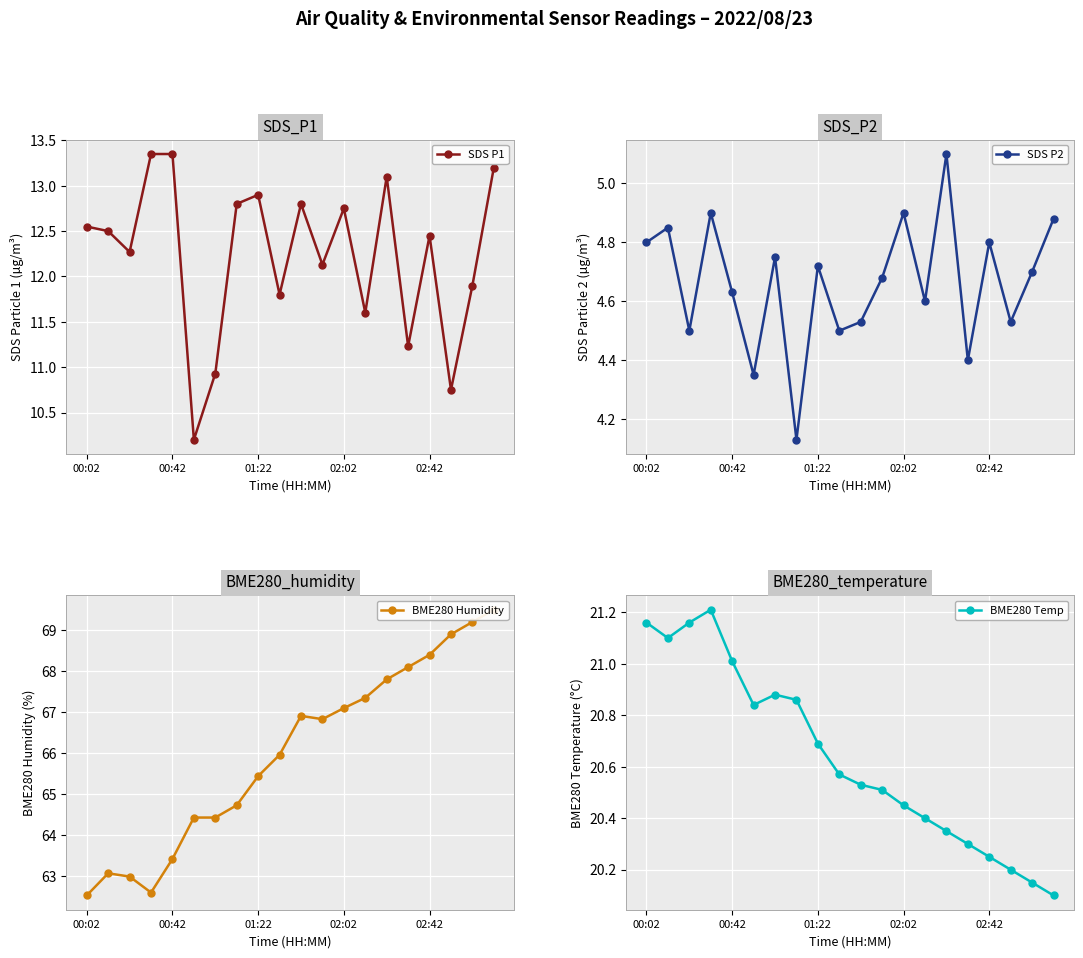

Does the chart display data point markers on the line(s)?

Yes